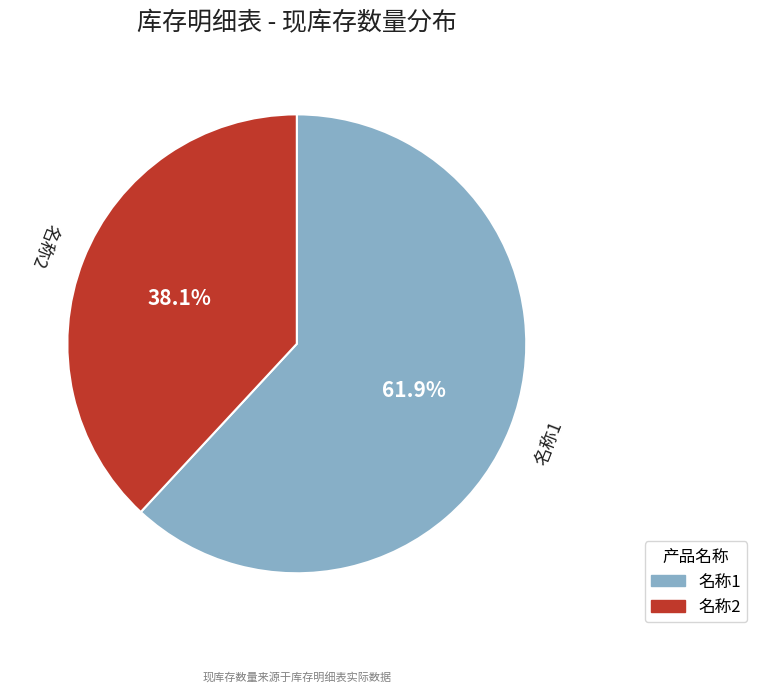

Is it true that 名称1 is 47% of the pie?

False